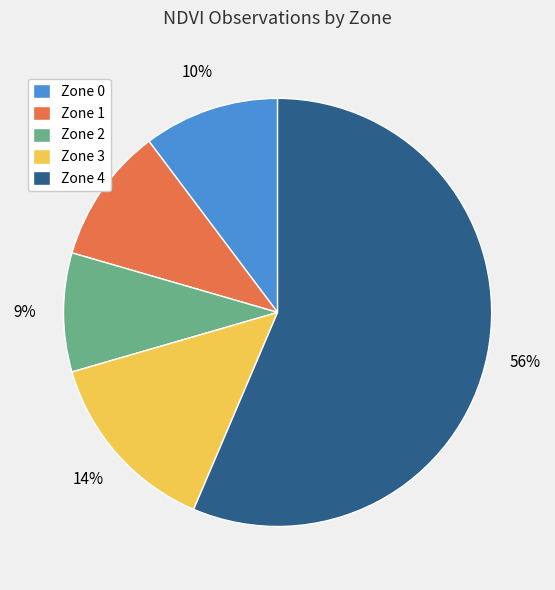

The Zone 4 slice represents 44% of the pie. True or false?

False